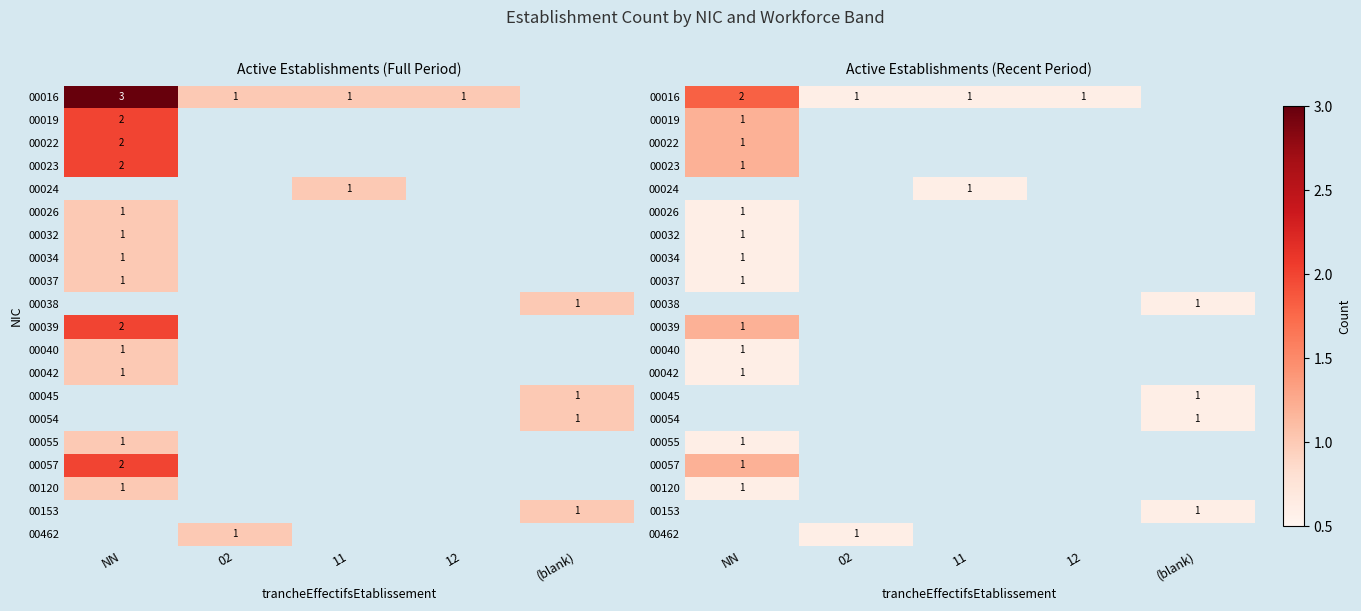

At how many categories does at least one series exceed 1?

1